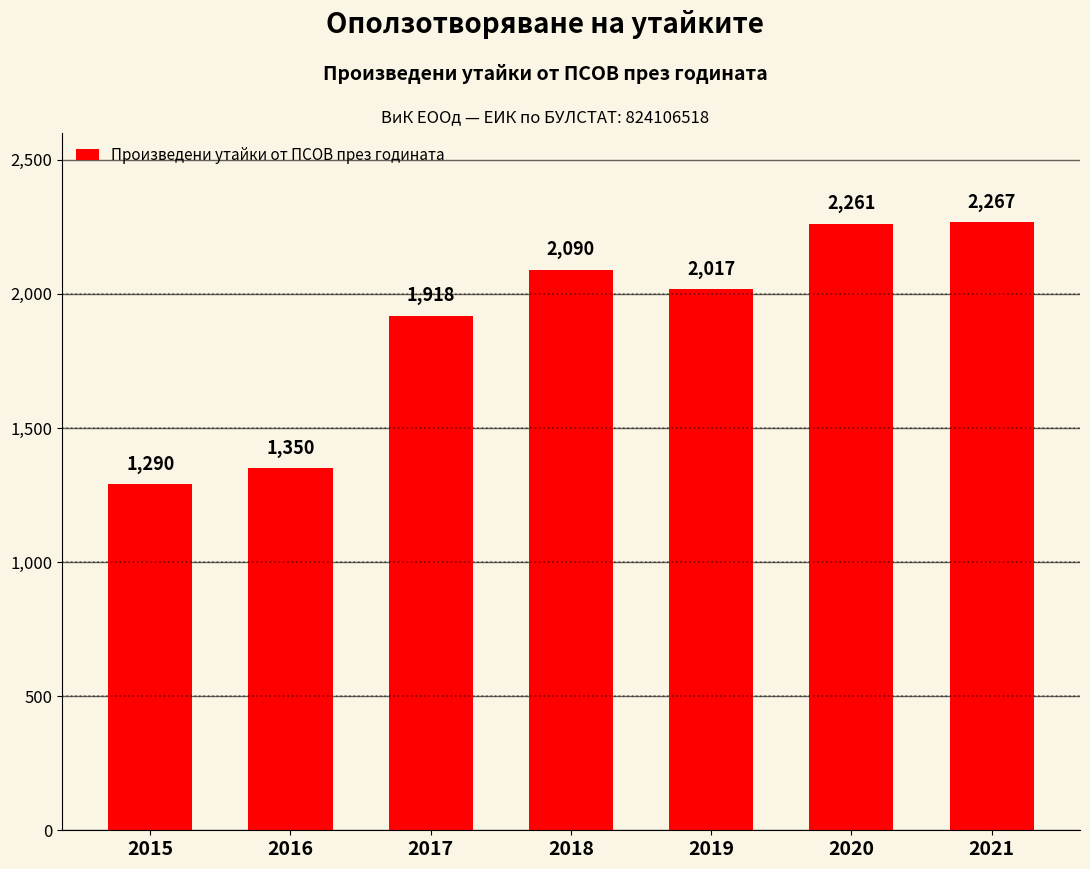

What is the change in value from 2016 to 2017?

+568